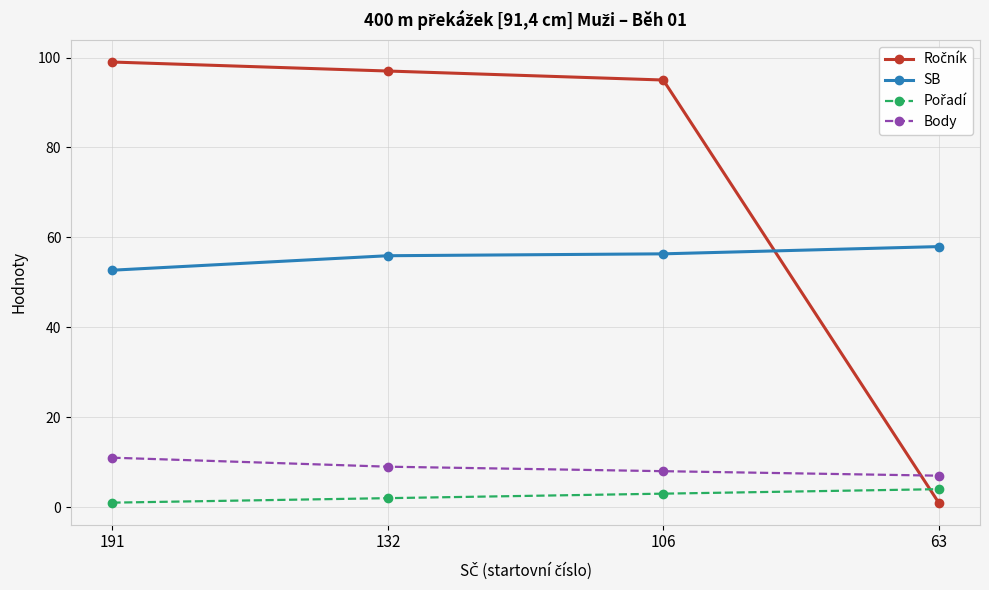

True or false: SB and Body cross at least once.

False